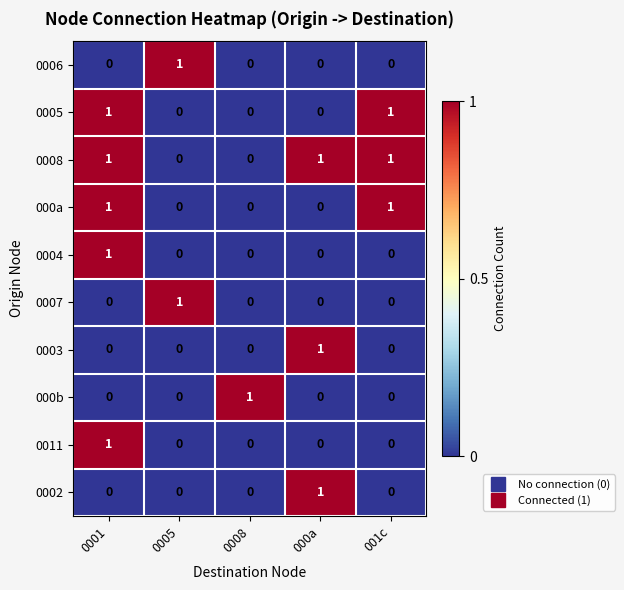

The 0008 series shows 1 at 000a. True or false?

True